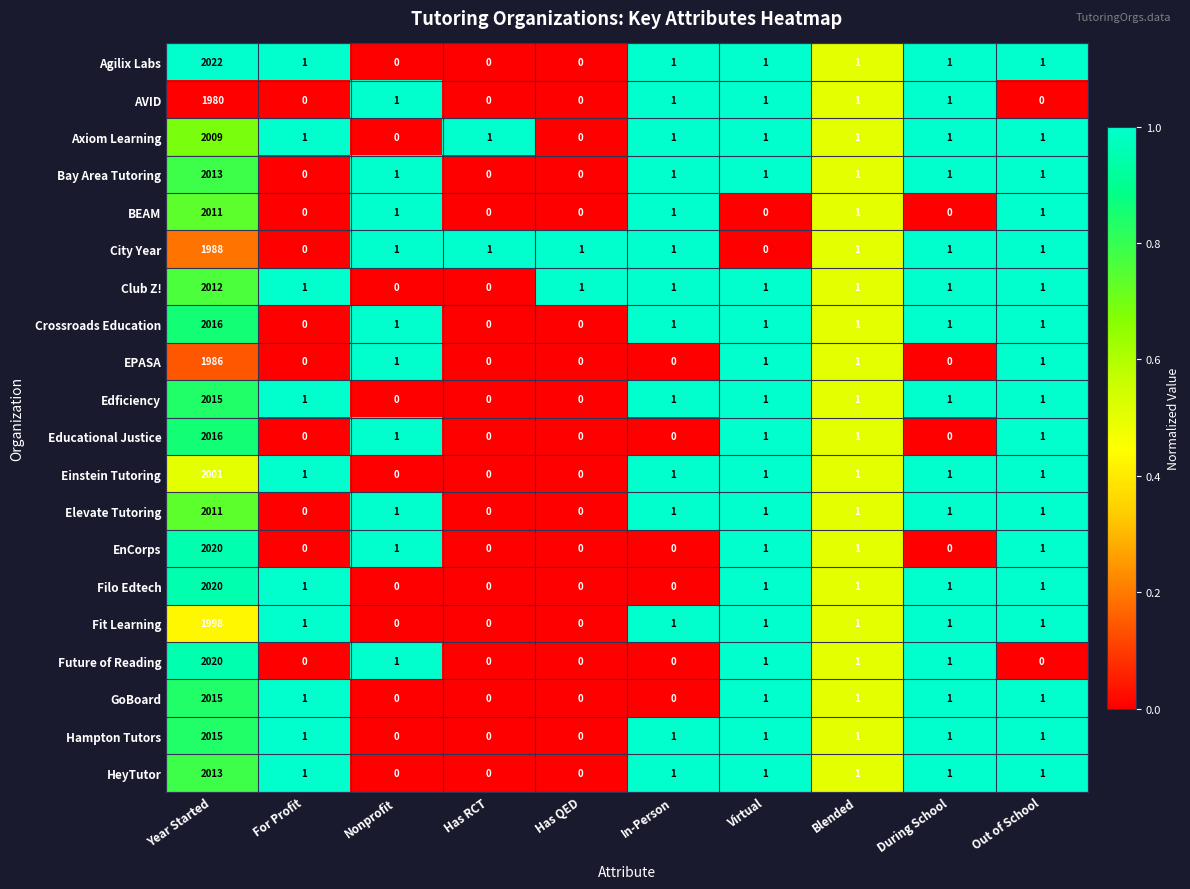

Which series has the largest total across all categories?

Agilix Labs